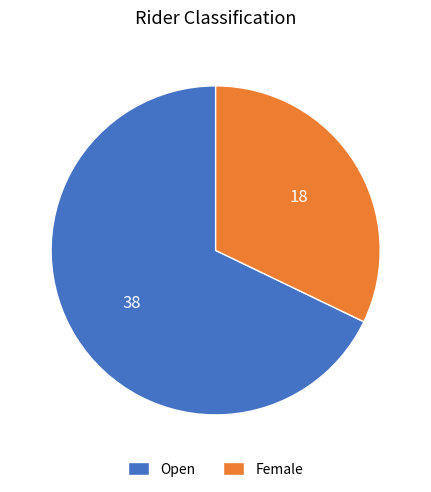

The Female slice represents 32% of the pie. True or false?

True